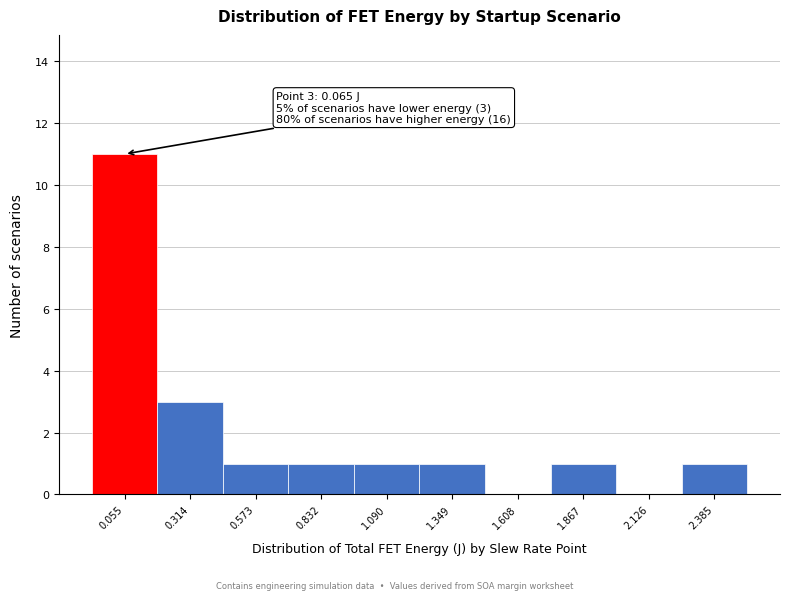

Reading left to right, extract all data points from this chart.

0.055=11	0.314=3	0.573=1	0.832=1	1.090=1	1.349=1	1.608=0	1.867=1	2.126=0	2.385=1